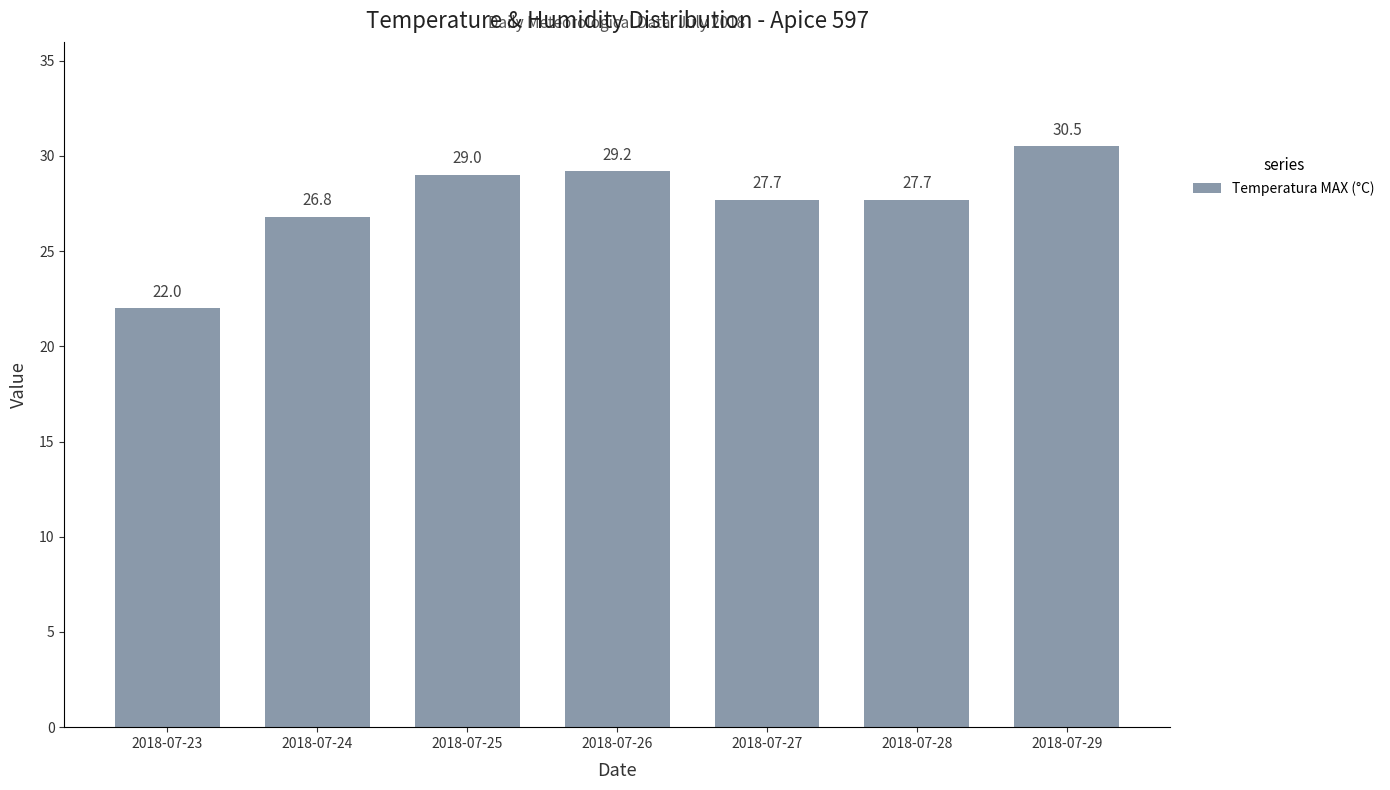

At which category does the chart reach its peak across all series?

2018-07-29